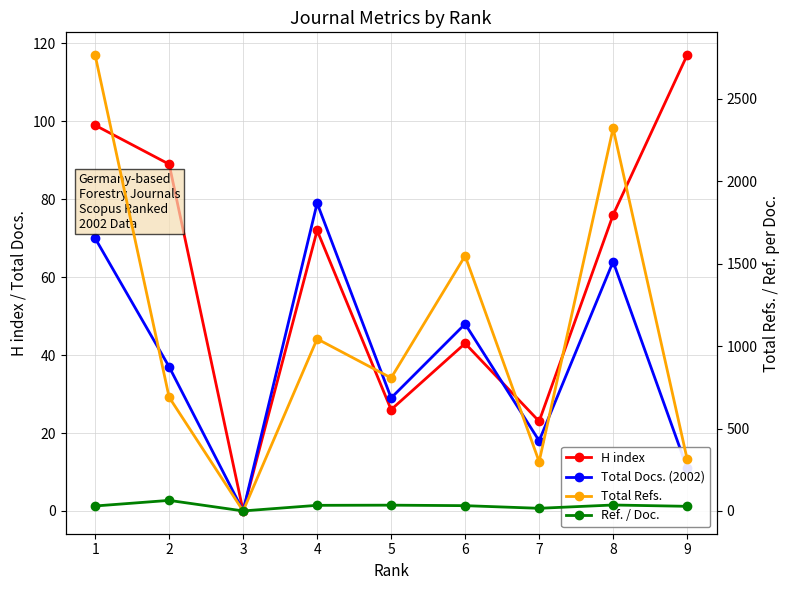

List the series in order of their peak value, highest first.

Total Refs., H index, Total Docs. (2002), Ref. / Doc.